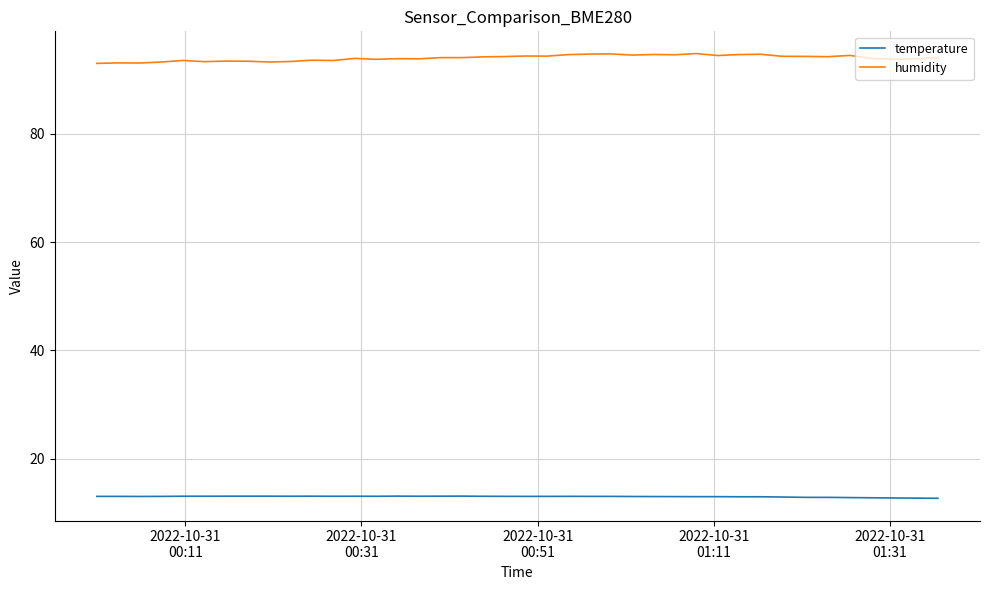

How many series are shown in this chart?

2